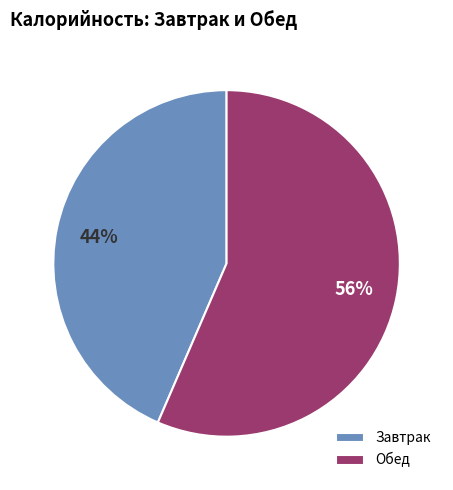

What is the largest slice in the pie chart?

Обед